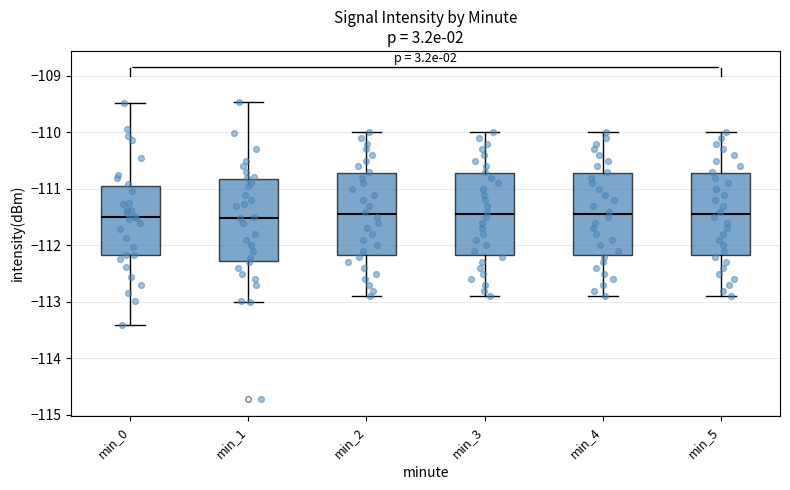

Reading left to right, transcribe this box plot: for each box, give where its median line is, the range the box spans, and where its two whiskers end, as read against the y-axis. The values are not printed on the chart, so give them approximately, as read against the axis.

min_0: median -111.5, box -112.2 to -110.9, whiskers -113.4 to -109.5
min_1: median -111.5, box -112.3 to -110.8, whiskers -113.0 to -109.5
min_2: median -111.4, box -112.2 to -110.7, whiskers -112.9 to -110.0
min_3: median -111.4, box -112.2 to -110.7, whiskers -112.9 to -110.0
min_4: median -111.4, box -112.2 to -110.7, whiskers -112.9 to -110.0
min_5: median -111.4, box -112.2 to -110.7, whiskers -112.9 to -110.0